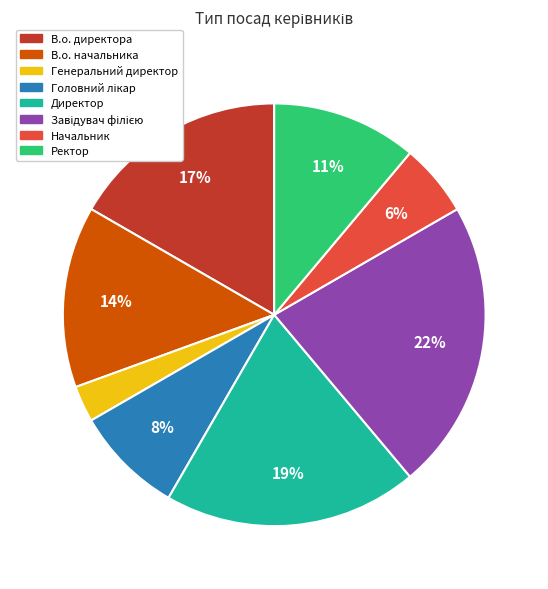

Which slice is the smallest?

Генеральний директор